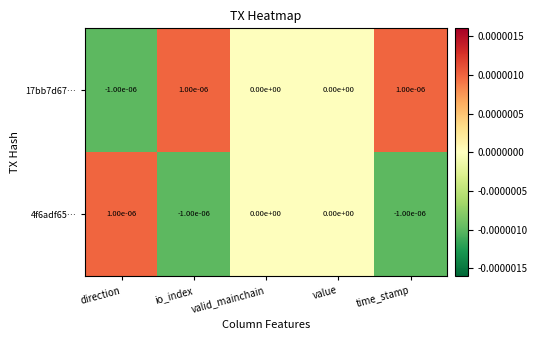

List the series in order of their overall mean, lowest first.

4f6adf65…, 17bb7d67…